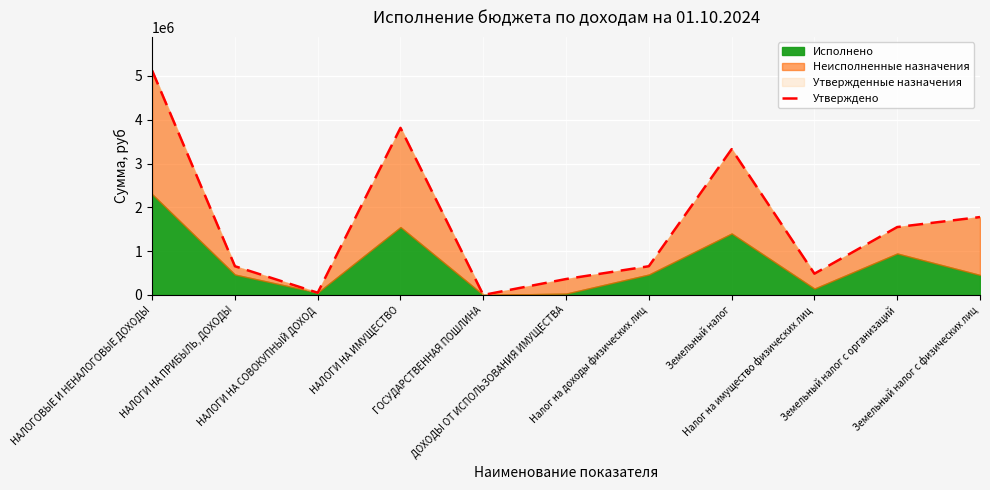

Rank the categories by value from lowest to highest.

ГОСУДАРСТВЕННАЯ ПОШЛИНА, НАЛОГИ НА СОВОКУПНЫЙ ДОХОД, ДОХОДЫ ОТ ИСПОЛЬЗОВАНИЯ ИМУЩЕСТВА, Налог на имущество физических лиц, НАЛОГИ НА ПРИБЫЛЬ, ДОХОДЫ, Налог на доходы физических лиц, Земельный налог с организаций, Земельный налог с физических лиц, Земельный налог, НАЛОГИ НА ИМУЩЕСТВО, НАЛОГОВЫЕ И НЕНАЛОГОВЫЕ ДОХОДЫ